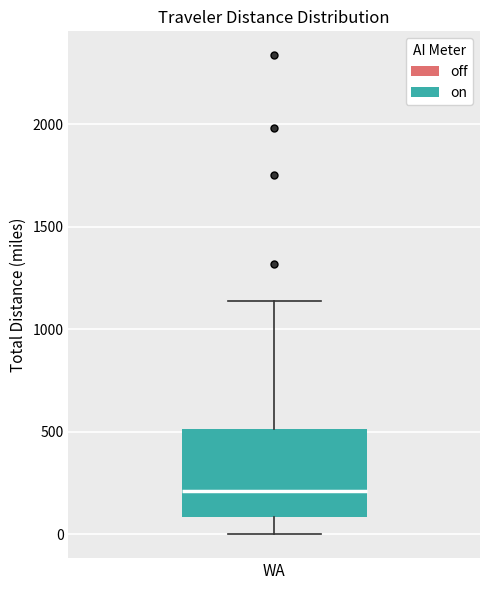

Where does the median line of the box for WA sit on the y-axis? The values are not printed on the chart, so give them approximately, as read against the axis.

200